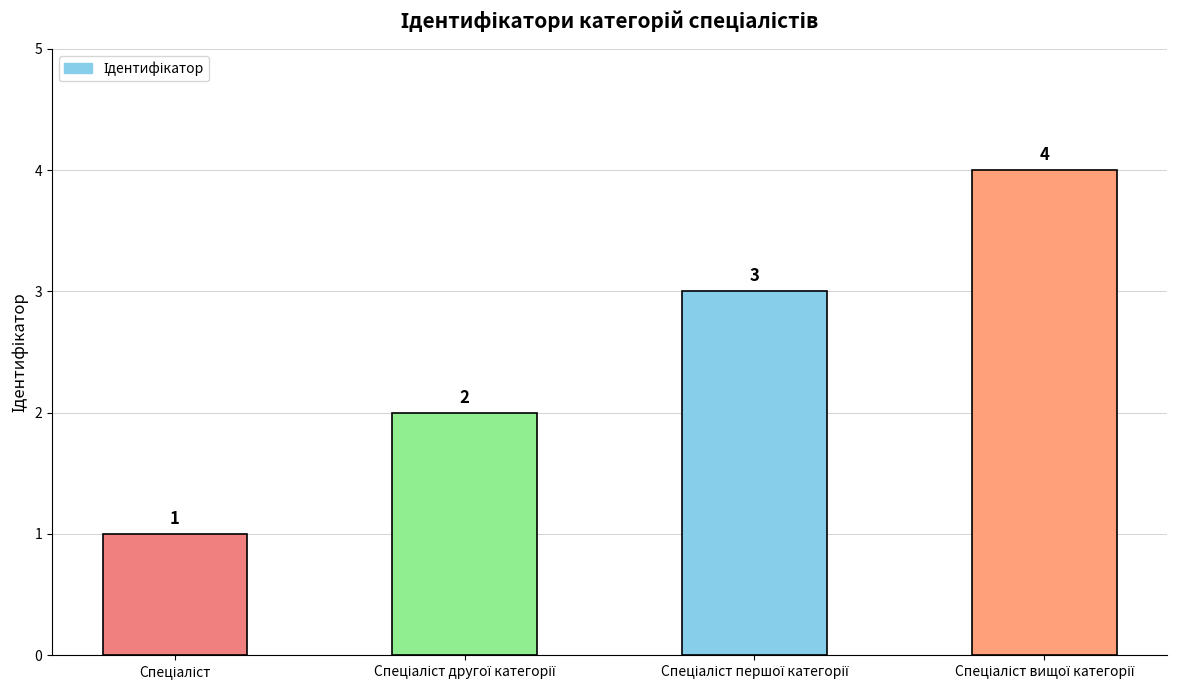

What is the value of the 3rd bar from the left?

3